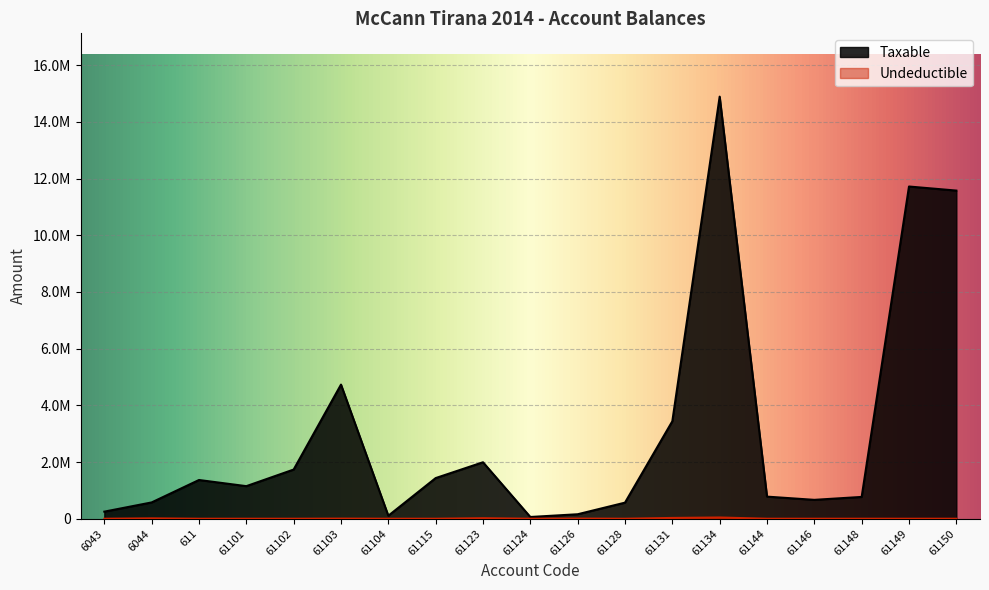

Reading left to right, transcribe all the data shown in this chart.

Taxable: 6043=250227.1	6044=575296.9	611=1366068.5	61101=1149043.7	61102=1735151.5	61103=4731146.9	61104=105900.0	61115=1433753.2	61123=1991862.2	61124=61813.2	61126=157990.0	61128=567460.5	61131=3437988.5	61134=14887859.8	61144=779642.1	61146=666085.5	61148=769080.9	61149=11717876.6	61150=11574631.1
Undeductible: 6043=0.0	6044=12822.0	611=0.0	61101=0.0	61102=0.0	61103=3920.0	61104=0.0	61115=250.0	61123=18500.0	61124=0.0	61126=5100.0	61128=0.0	61131=28000.0	61134=43299.0	61144=0.0	61146=0.0	61148=0.0	61149=0.0	61150=0.0